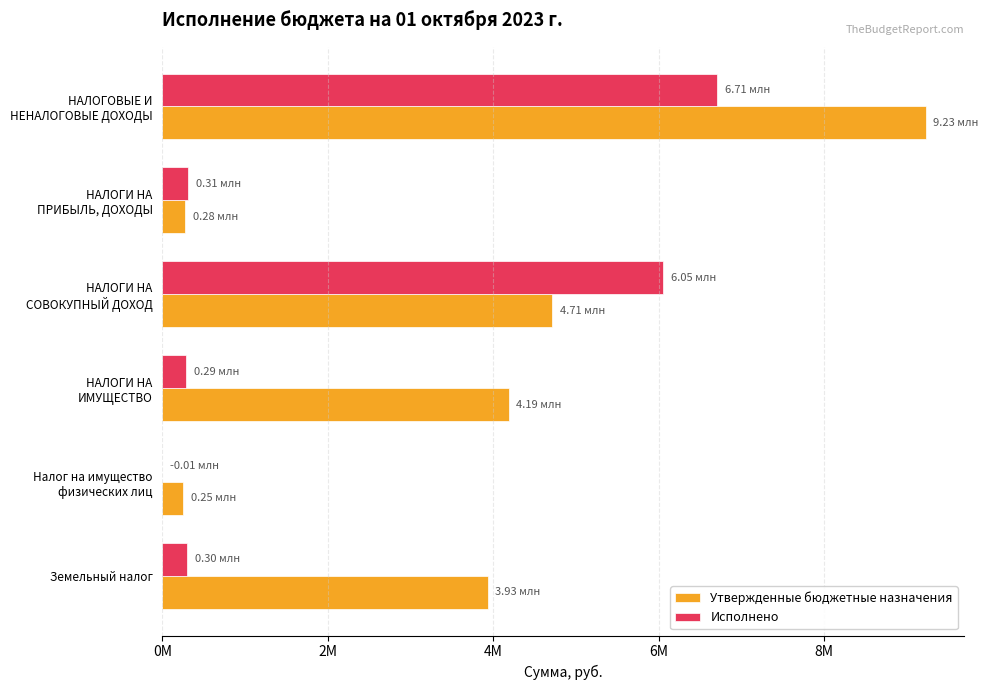

What are all the series names shown in the legend?

Утвержденные бюджетные назначения, Исполнено